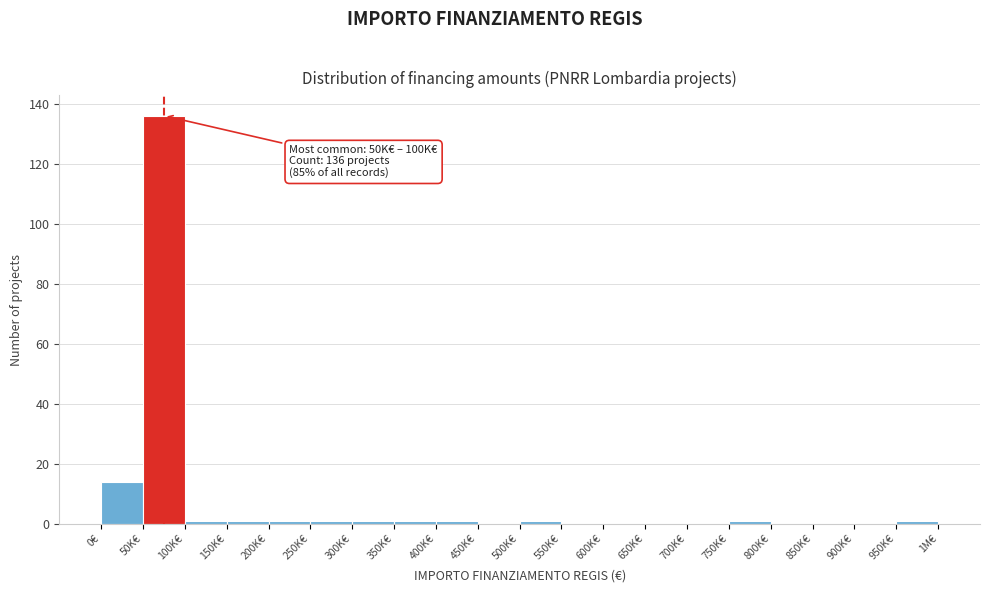

Reading left to right, transcribe all the data shown in this chart.

0€=14	50K€=136	100K€=1	150K€=1	200K€=1	250K€=1	300K€=1	350K€=1	400K€=1	450K€=0	500K€=1	550K€=0	600K€=0	650K€=0	700K€=0	750K€=1	800K€=0	850K€=0	900K€=0	950K€=1